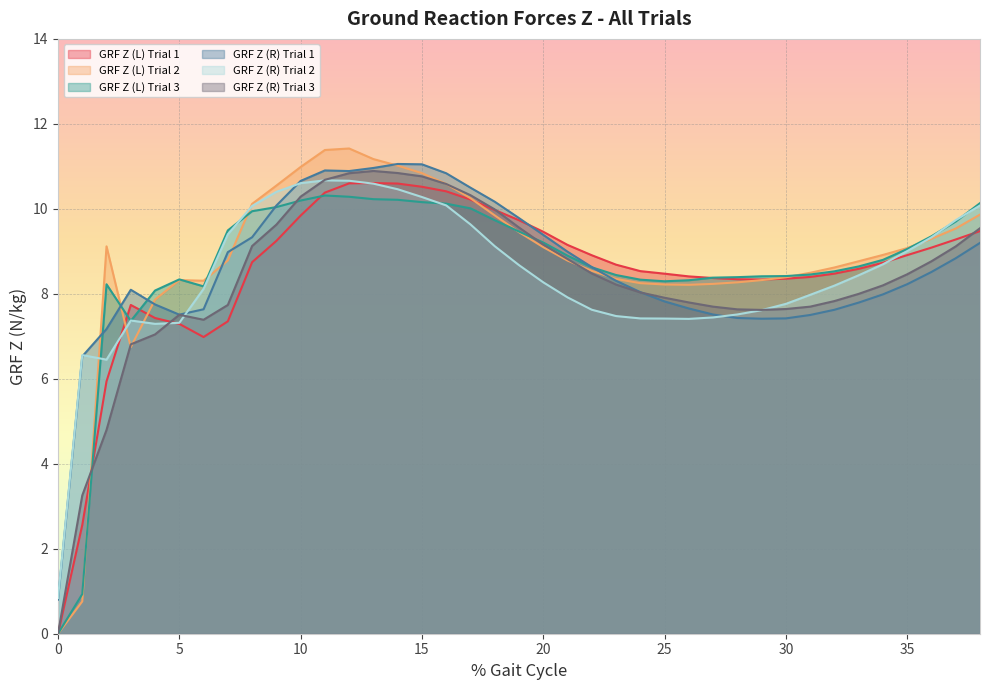

Where is the first local maximum for GRF Z (L) Trial 1?

3